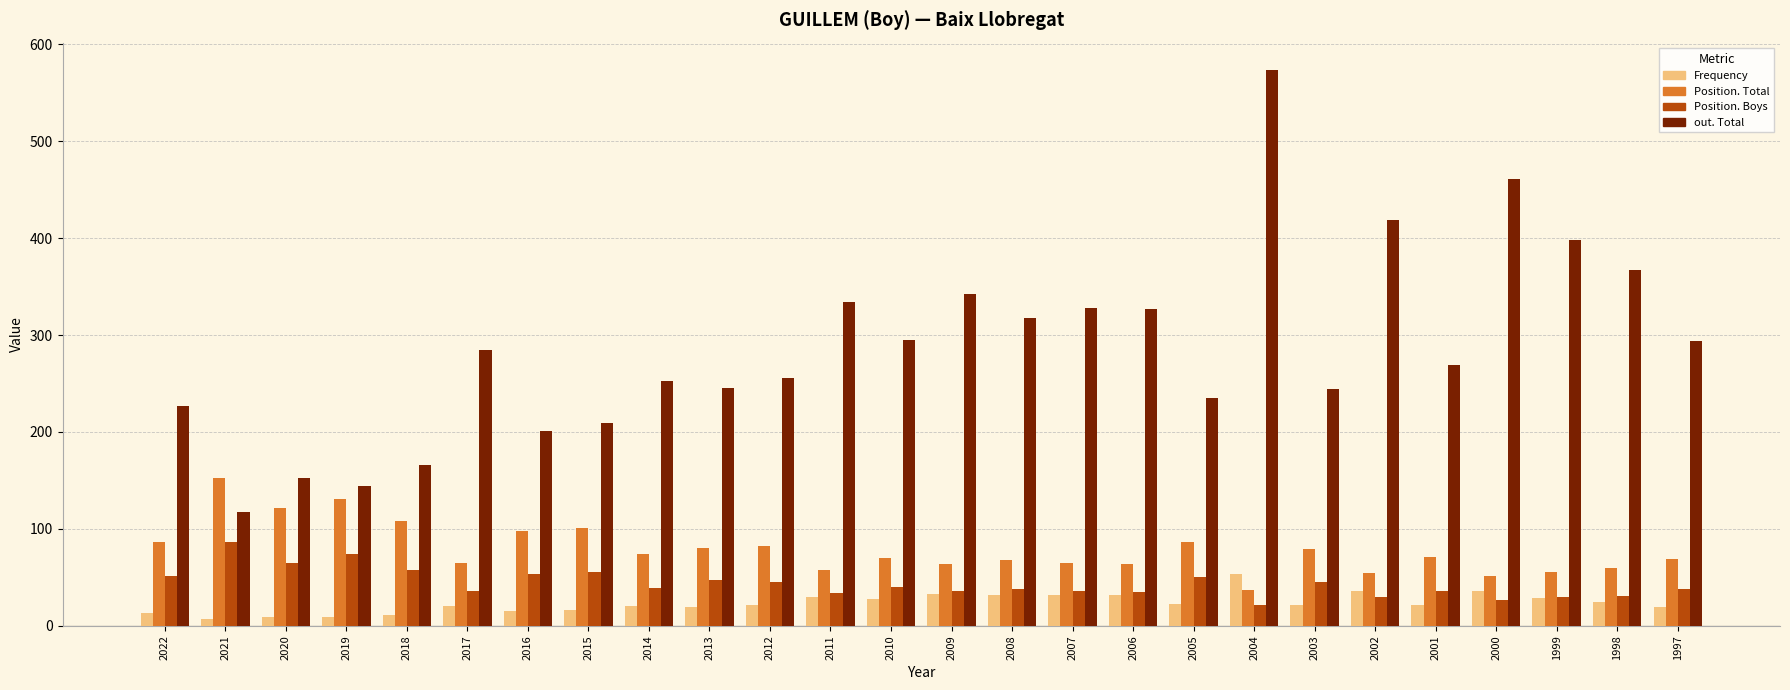

Which category has the lowest value in the out. Total series?

2021